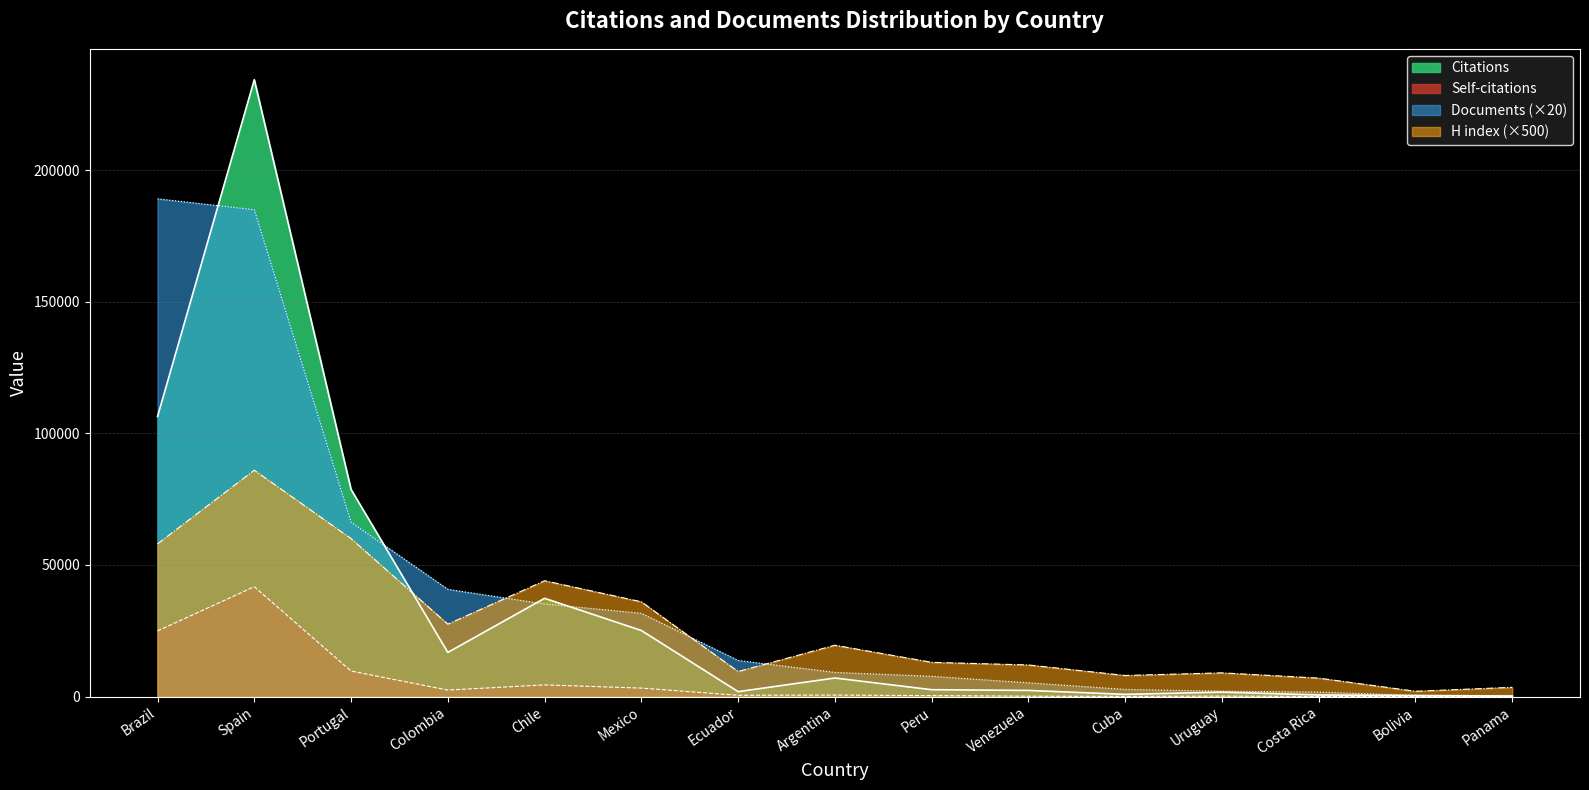

What is the spread (max minus min) of values at Brazil?

164194